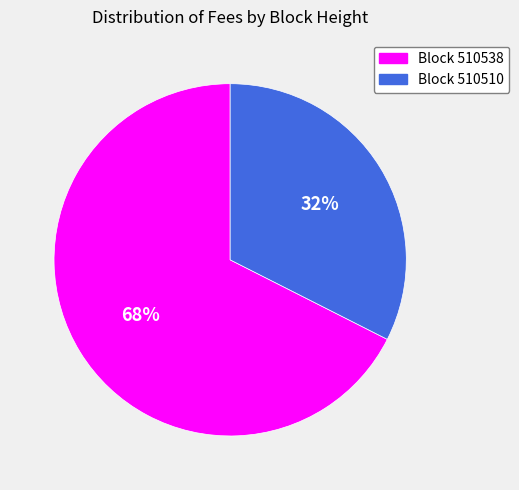

Combined, do Block 510510 and Block 510538 account for over 50%?

Yes